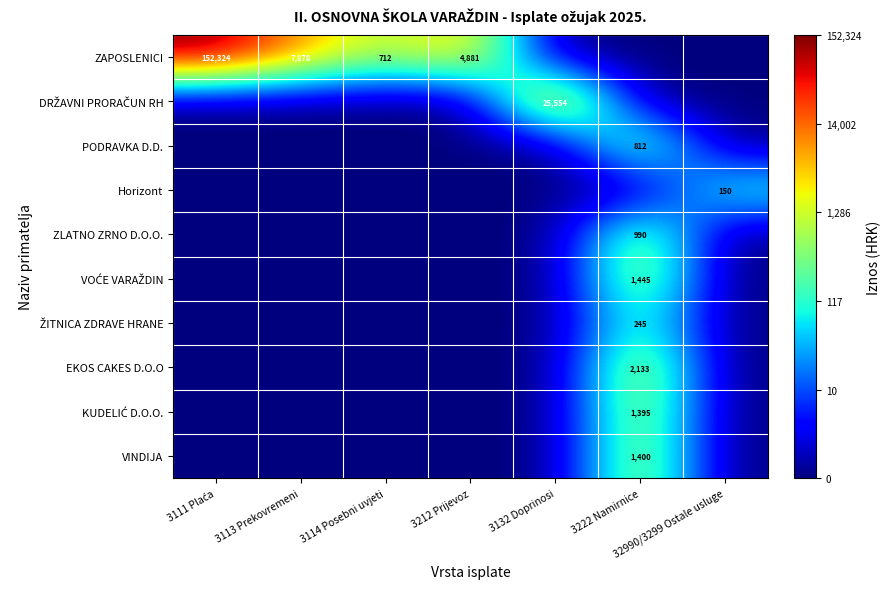

The value of ZAPOSLENICI at 3113 Prekovremeni is 11292. True or false?

False